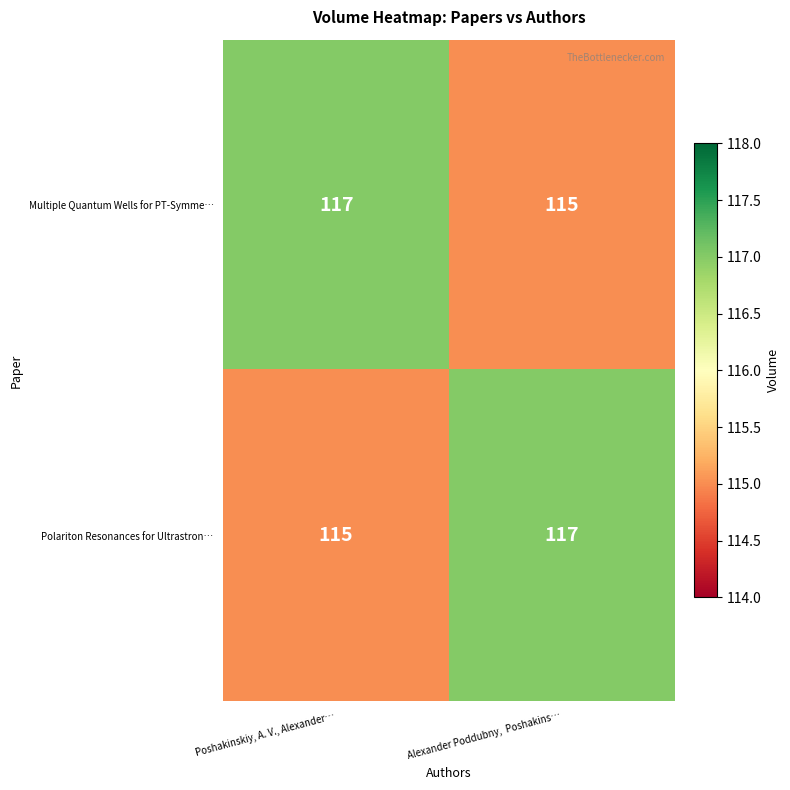

How many categories are shown in the chart?

2